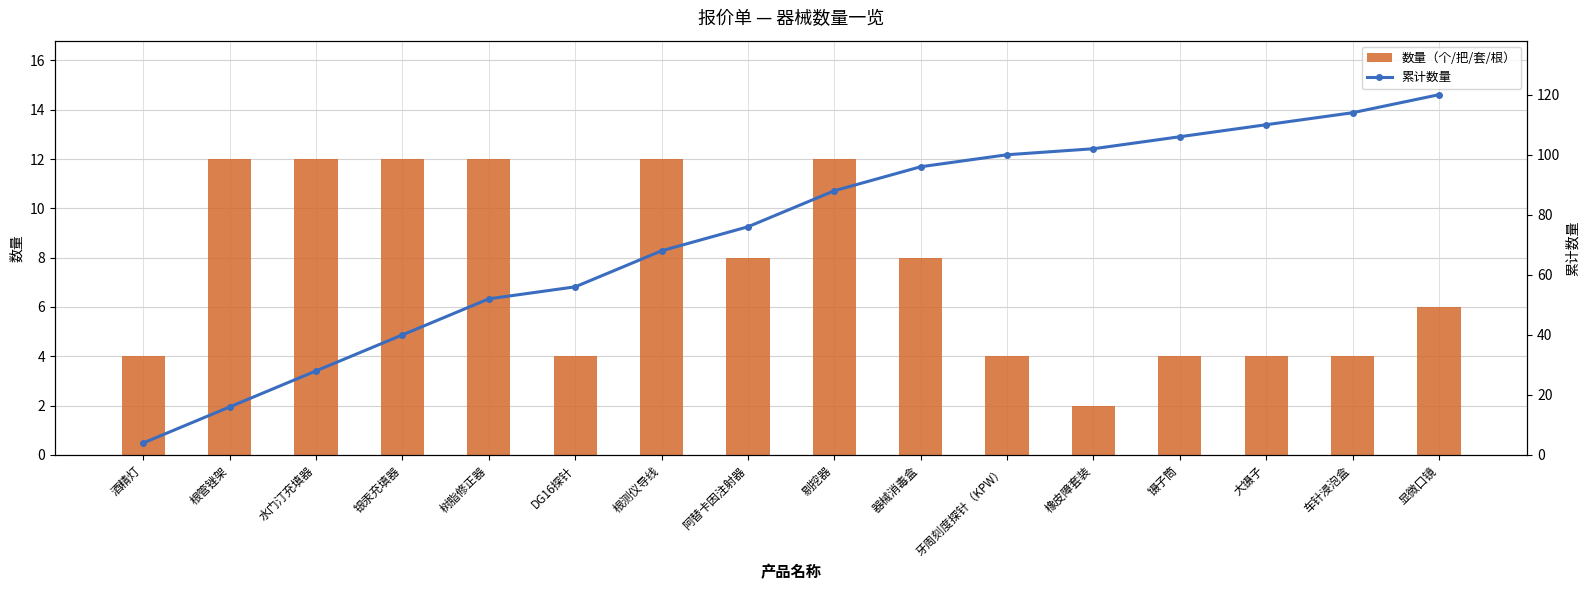

Which category has the highest value in the 累计数量 series?

显微口镜